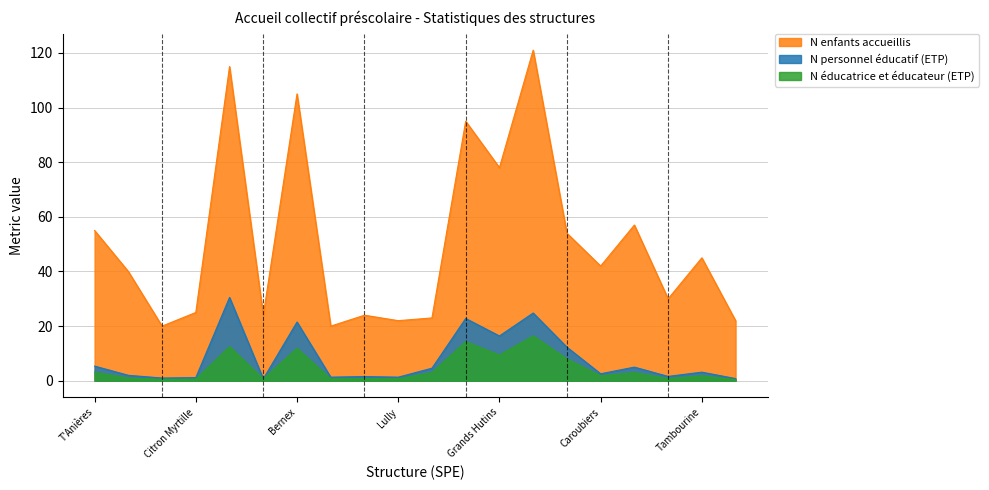

What position from the right is Epinettes?

9